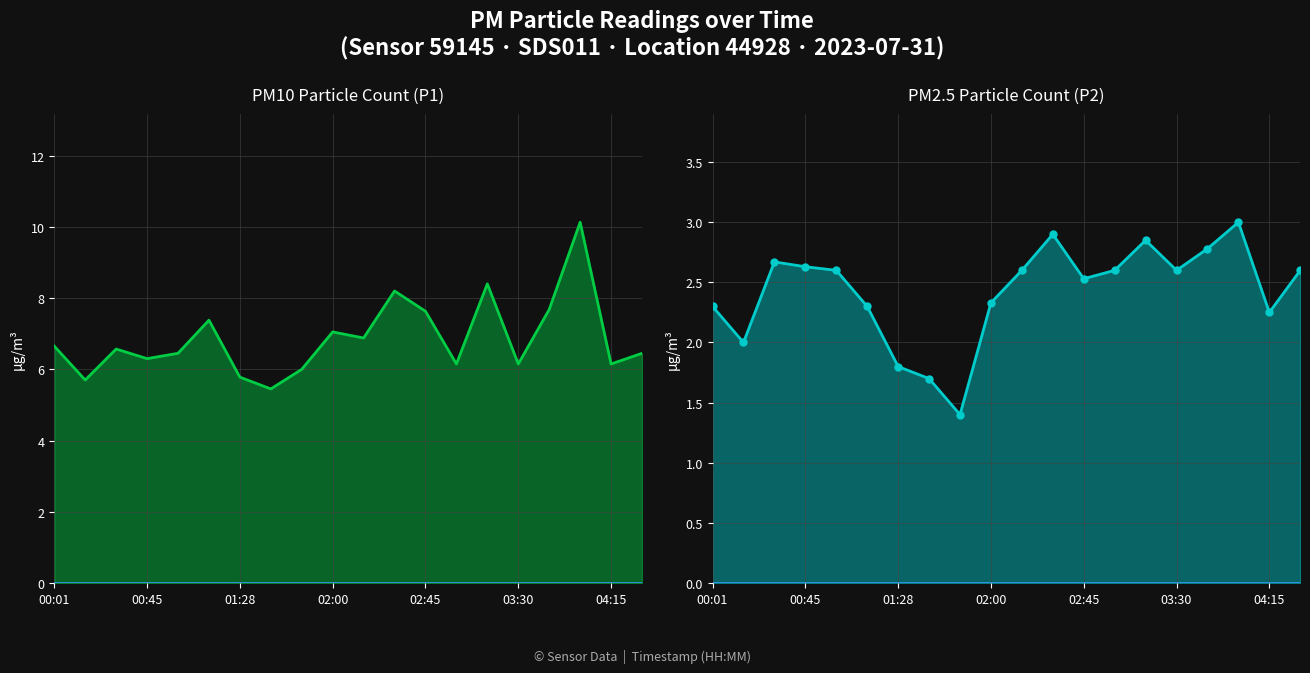

Which series has the largest total across all categories?

PM10 Particle Count (P1)